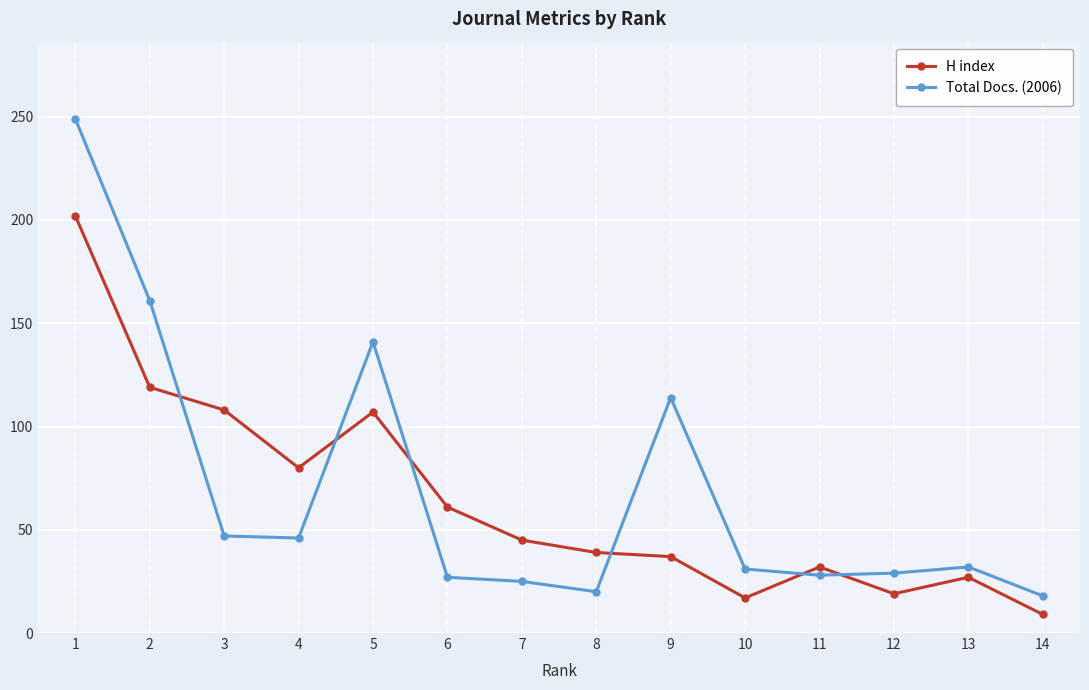

List the series in order of their overall mean, lowest first.

H index, Total Docs. (2006)